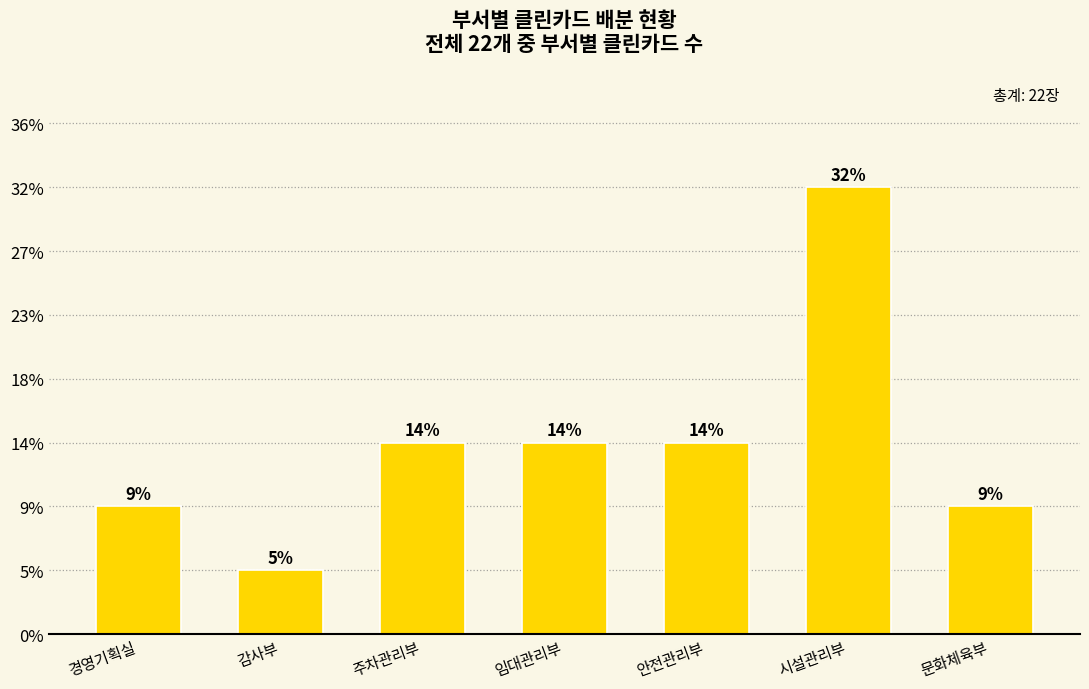

What is the difference between the values at 주차관리부 and 감사부?

2